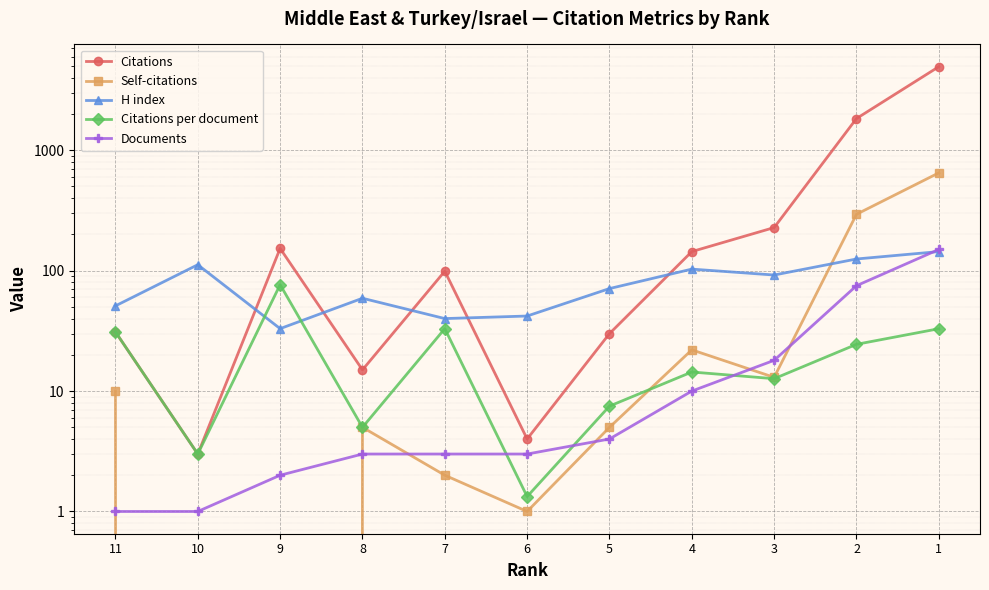

What is the difference between the Self-citations values at 7 and 2?

292.0